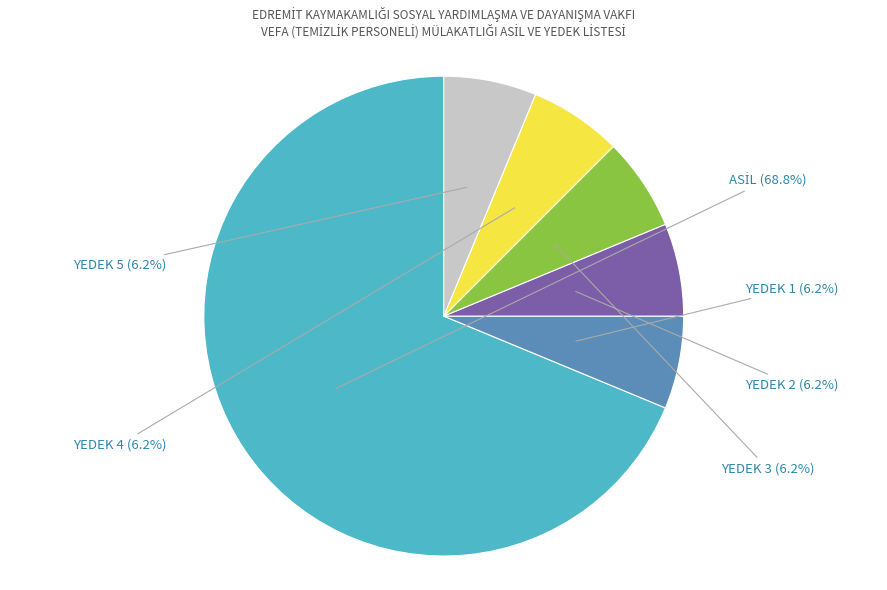

Do YEDEK 1 and YEDEK 3 together represent more than half of the pie?

No